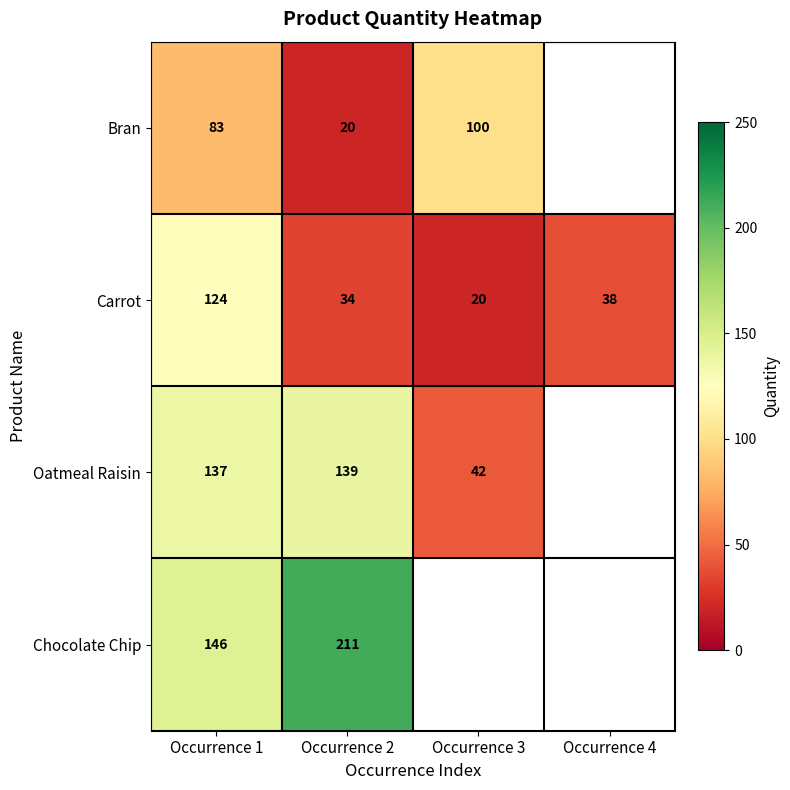

How many data points in Carrot are less than 38?

2